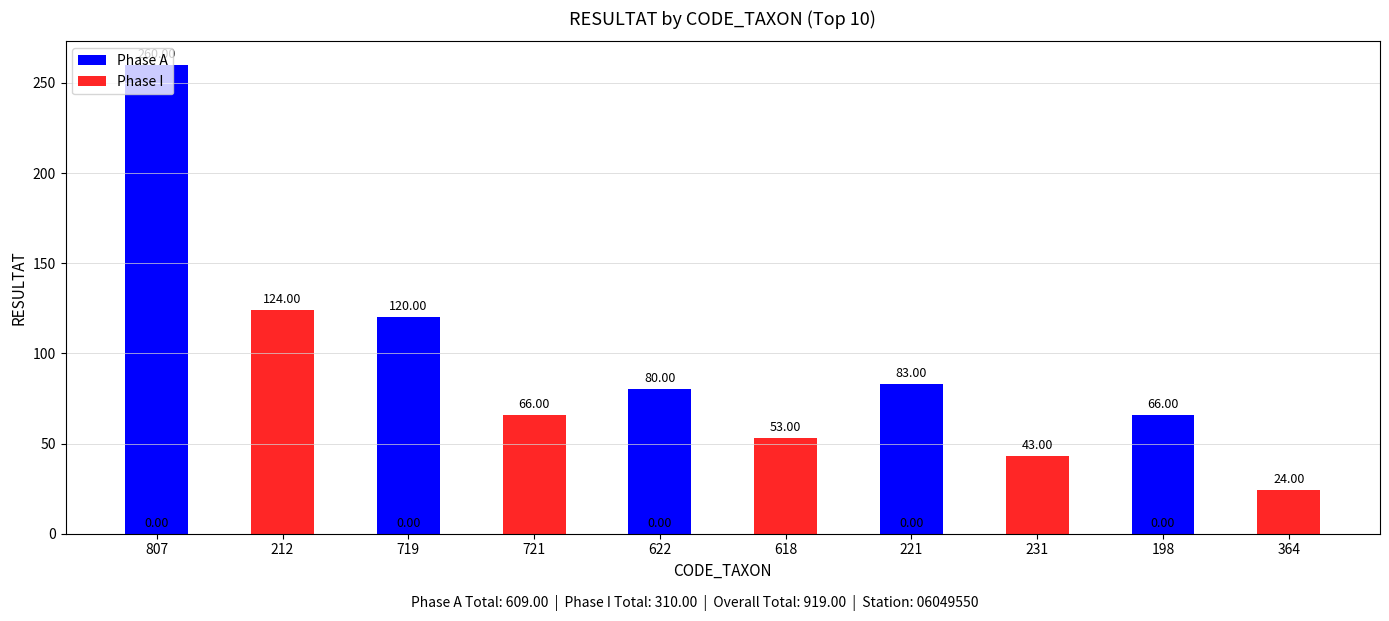

What is the total value across all series at 212?

124